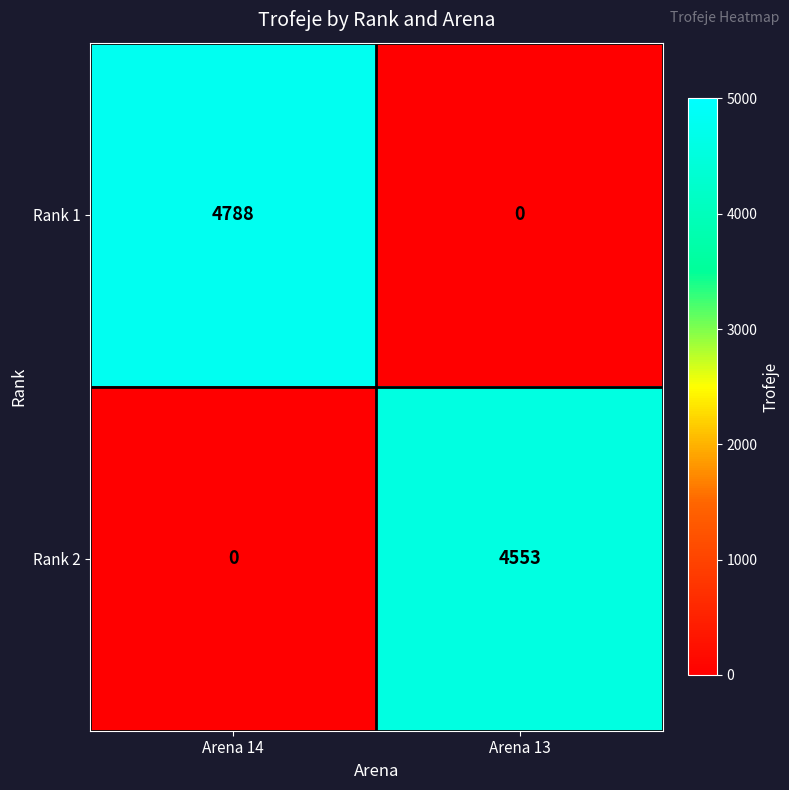

Which series has the widest spread of values?

Rank 1